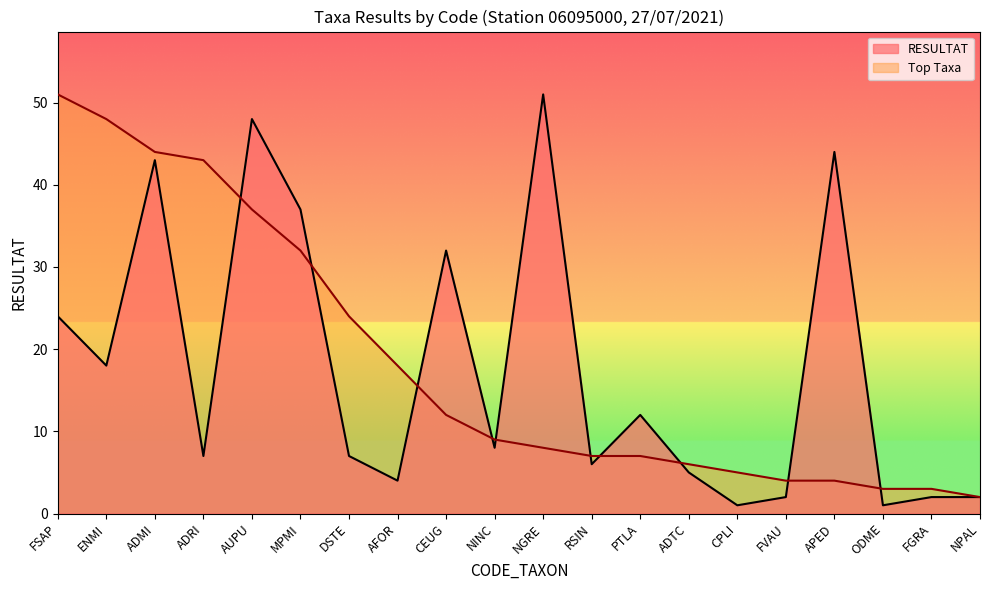

Does the chart have visible grid lines?

No